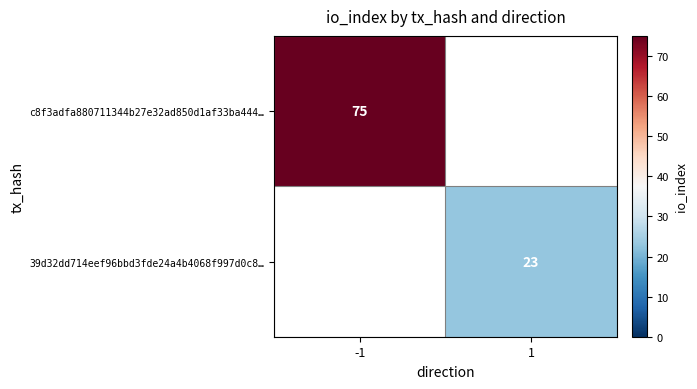

True or false: 39d32dd714eef96bbd3fde24a4b4068f997d0c8… has a value of 23 at 1.

True